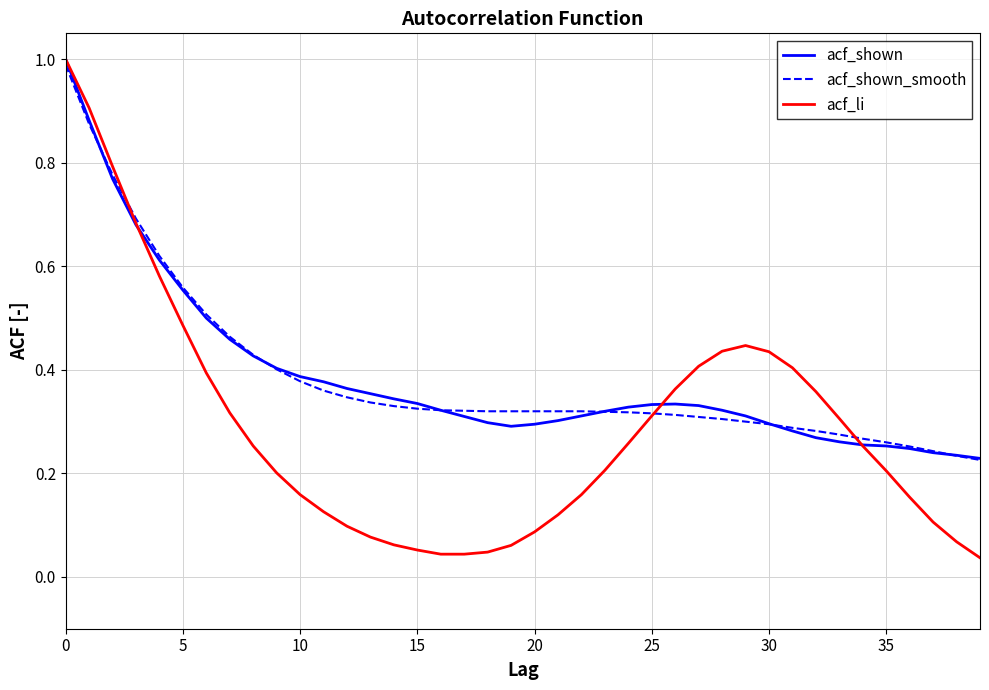

What is the maximum value shown in the chart?

1.0